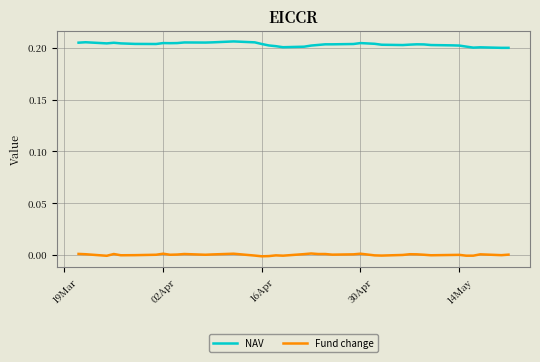

Which series has the largest total across all categories?

NAV